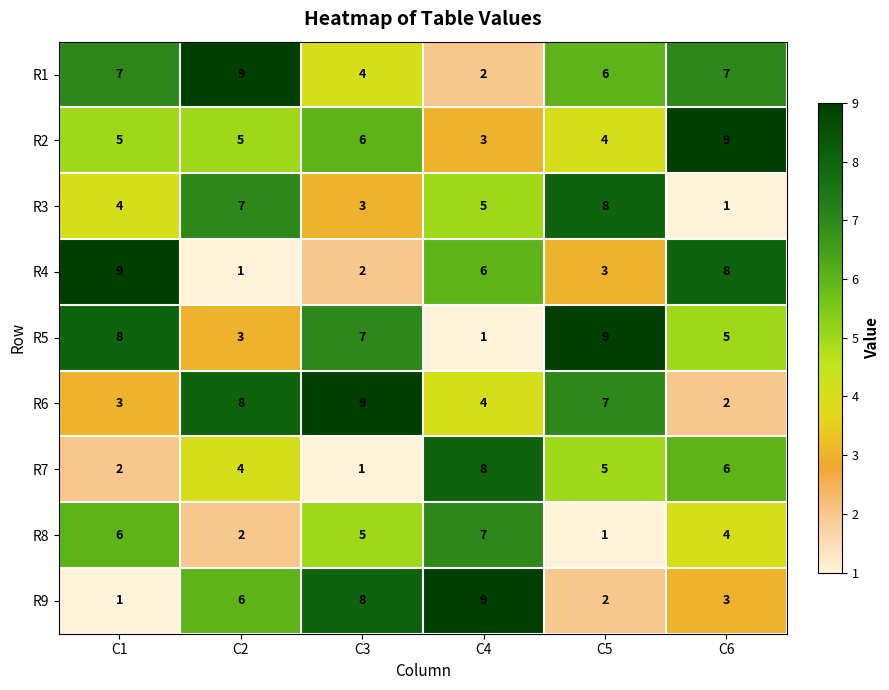

What is the difference between the highest and lowest values at C2?

8